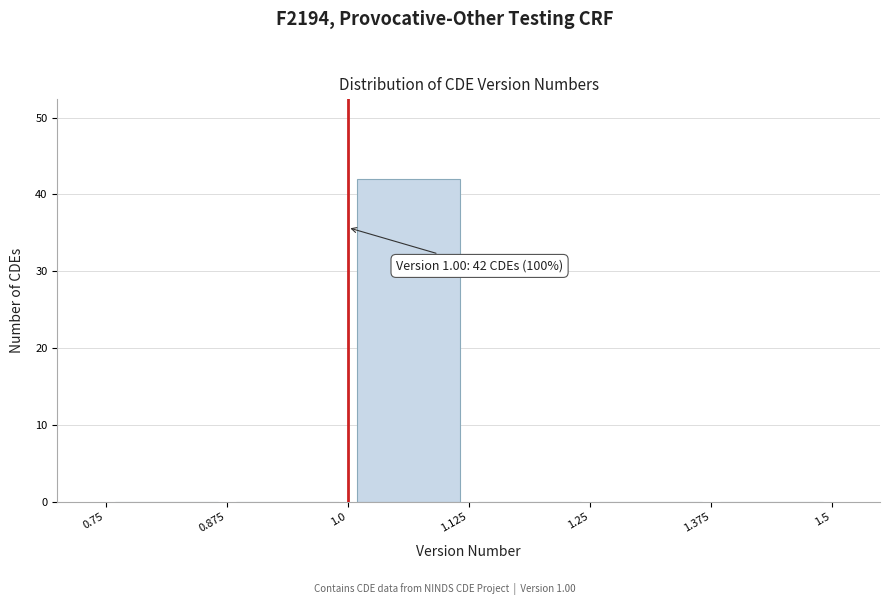

Which range on the x-axis has the tallest bar?

1.0 to 1.125